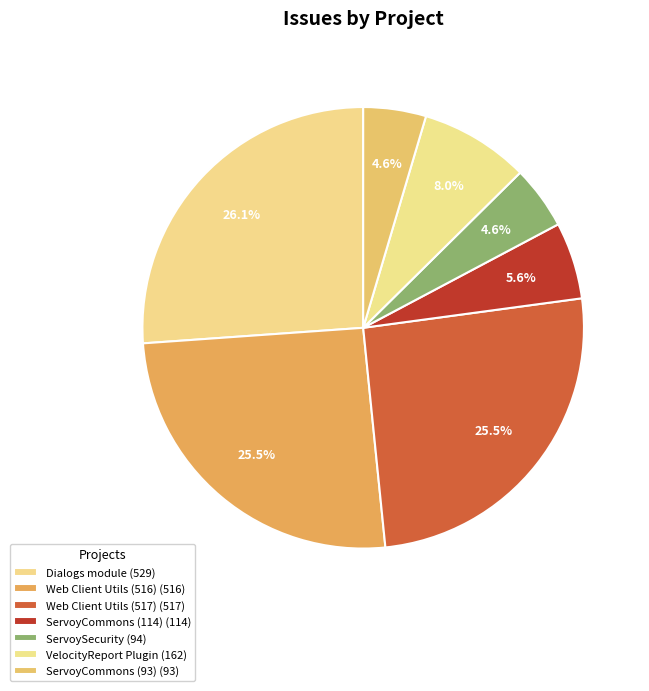

Does Web Client Utils (516) represent more than half of the total?

No